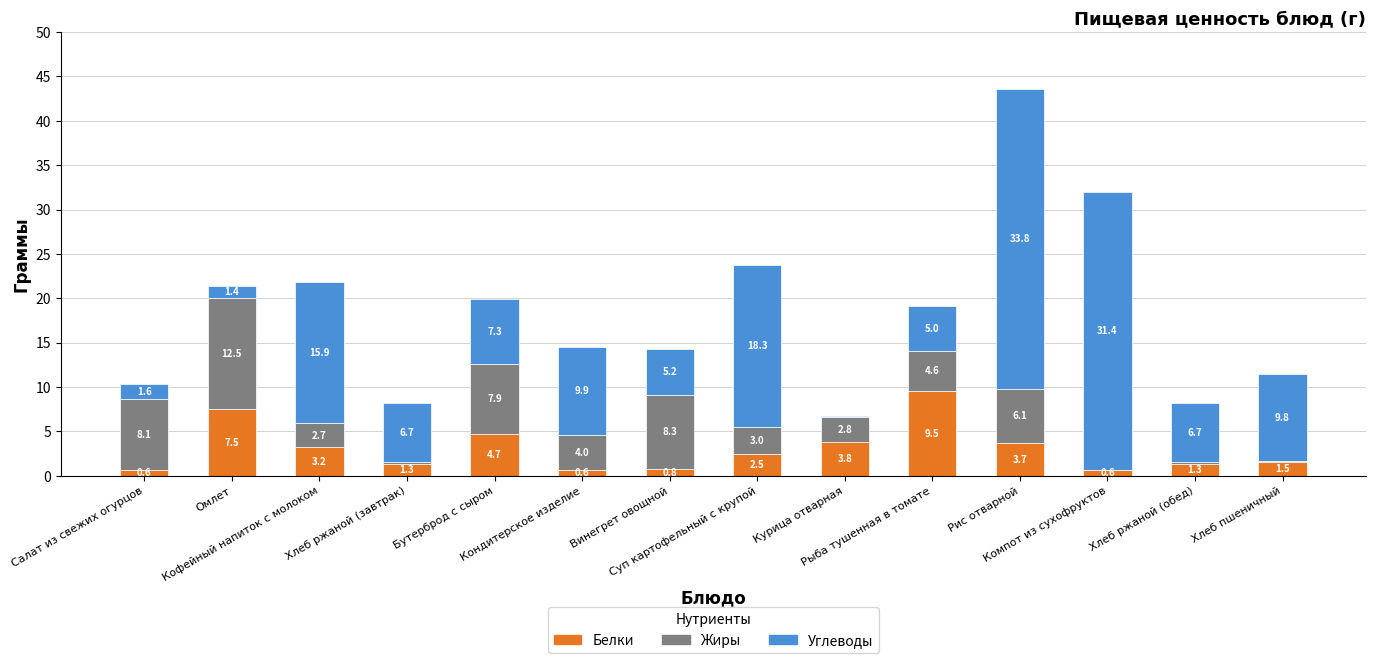

At which label does Белки first exceed 2?

Омлет